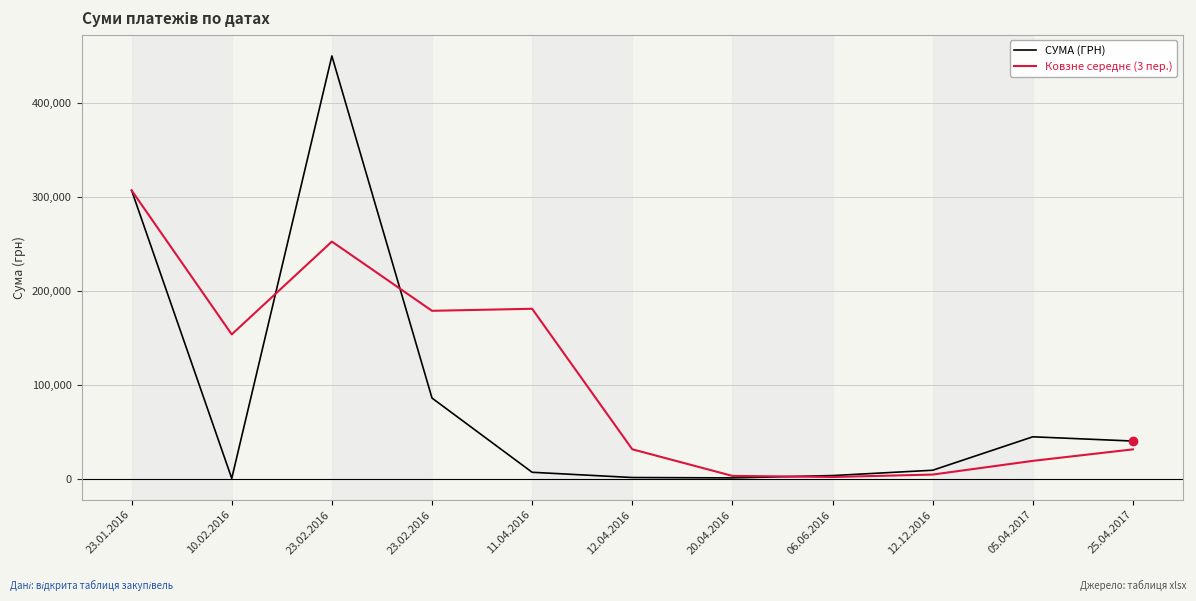

How many lines are shown in the chart?

2